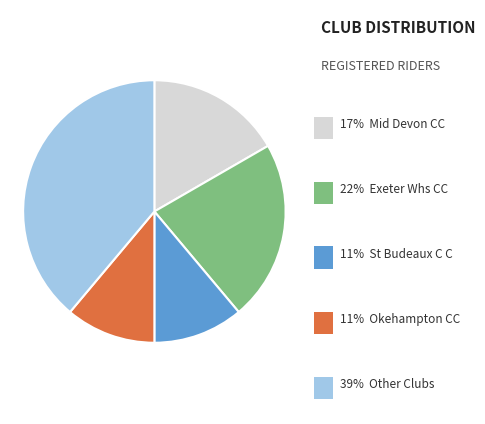

Does any single category account for the majority?

No